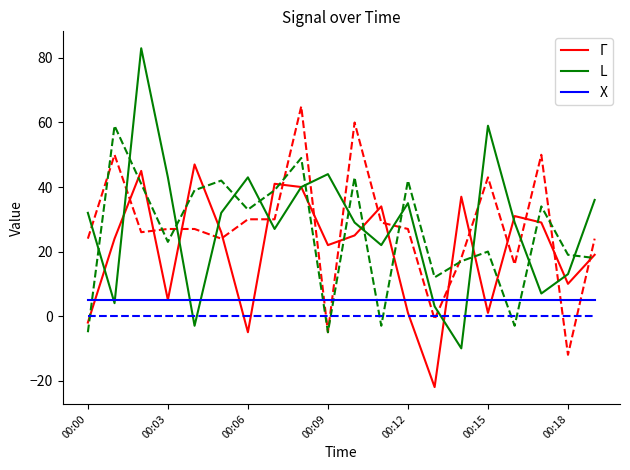

Is this an area chart (filled region under the line)?

No